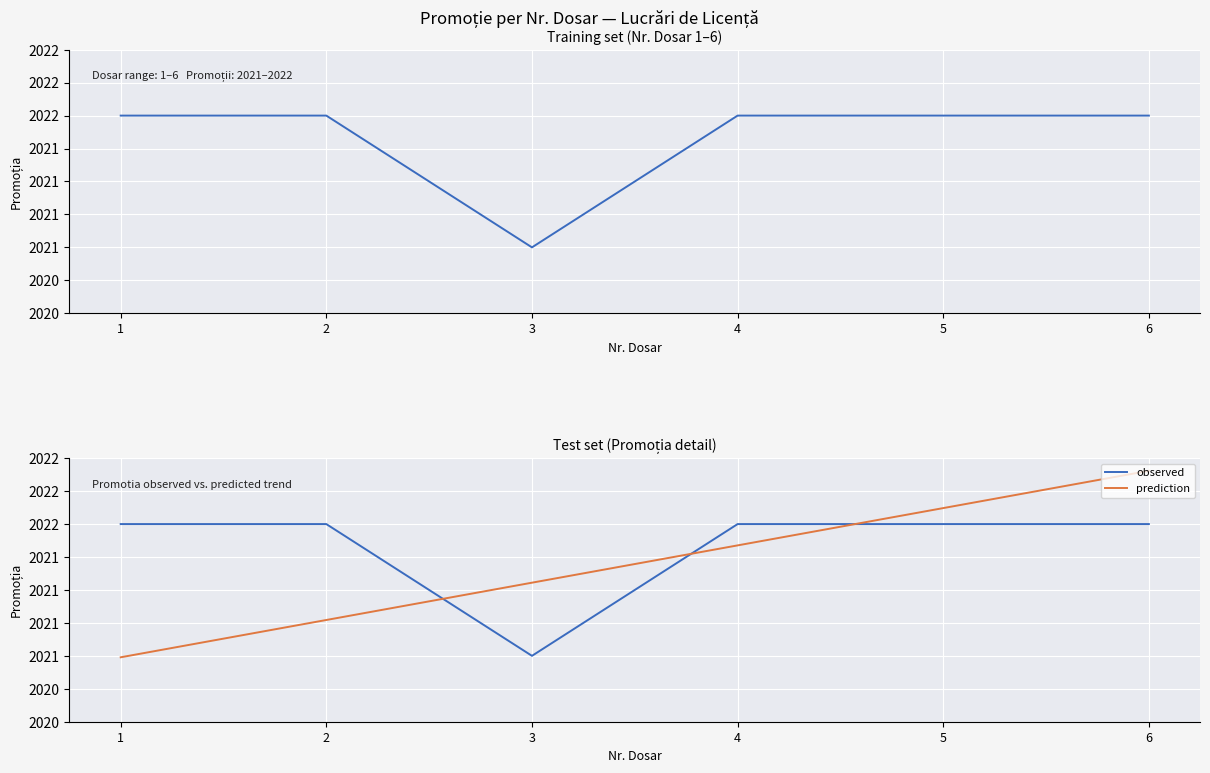

How many interior local valleys does the Promotia series have?

1